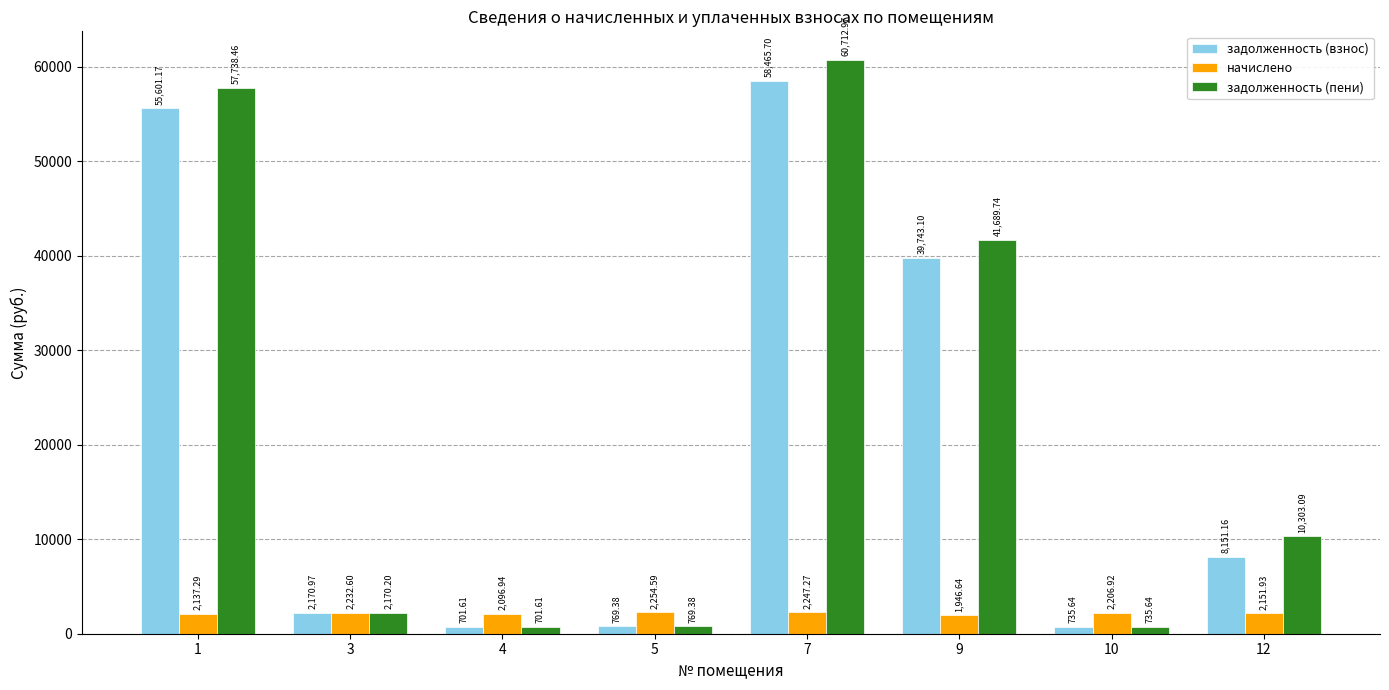

What are all the series names shown in the legend?

задолженность (взнос), начислено, задолженность (пени)